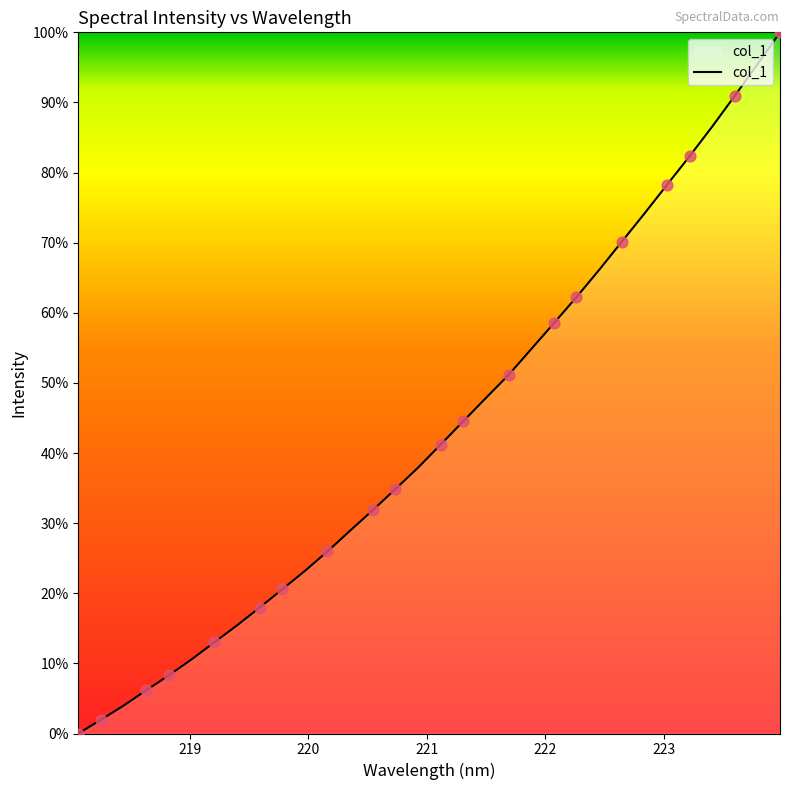

What is the difference between the maximum and minimum values?

100.0